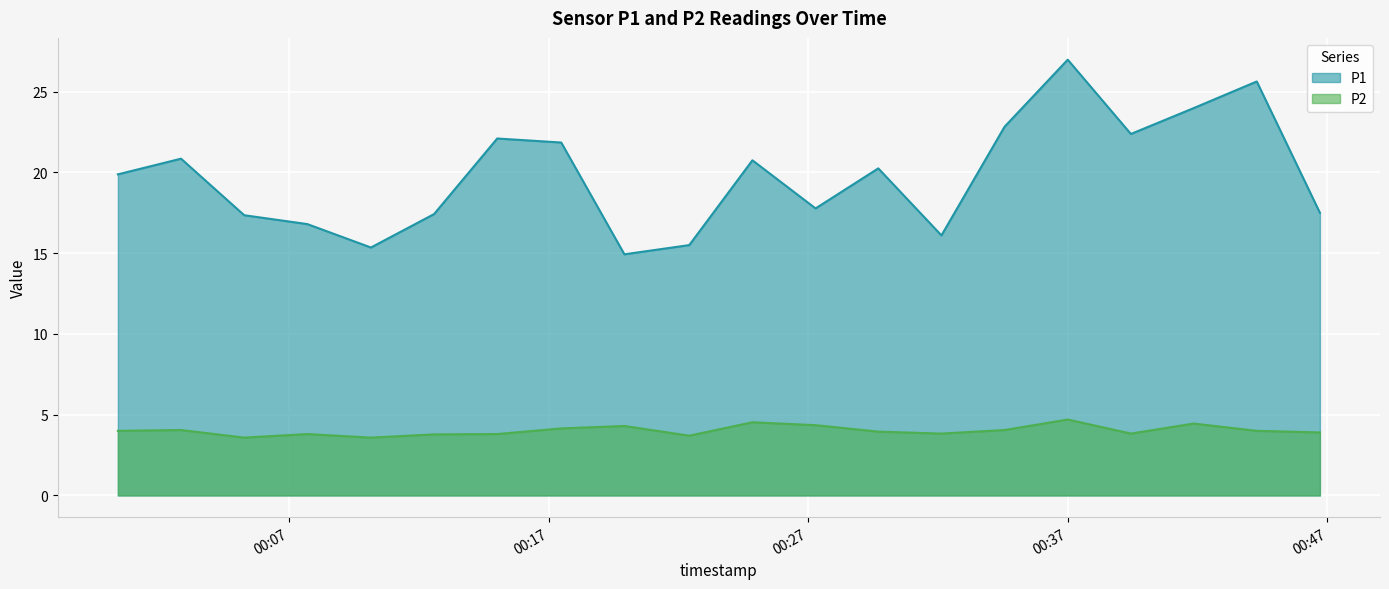

What is the sum of all P2 values?

80.3